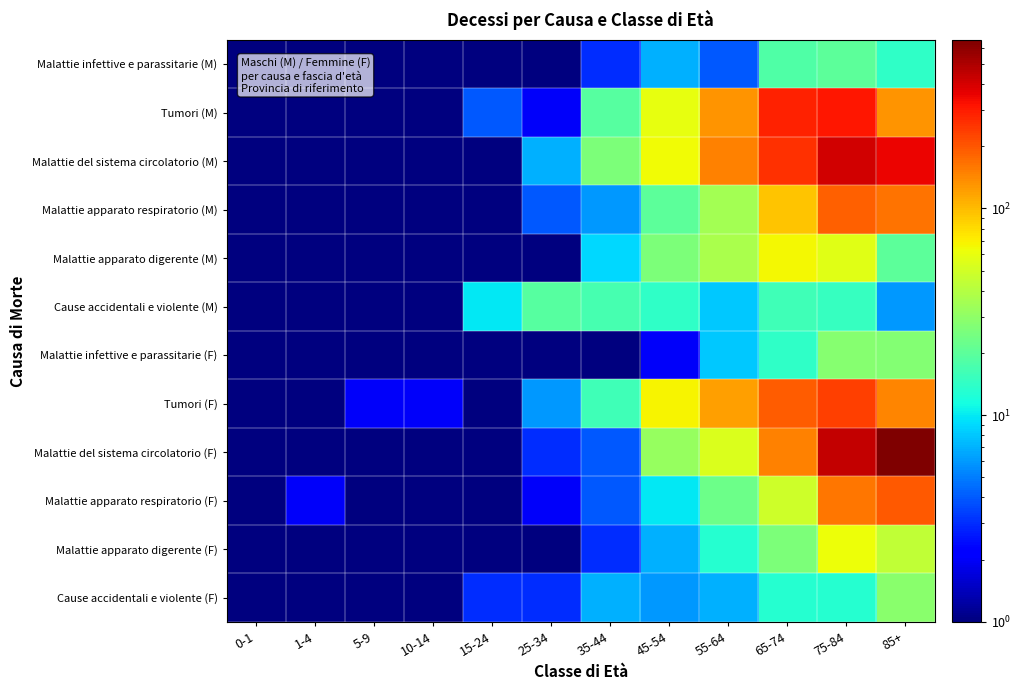

At how many categories does at least one series exceed 108?

4